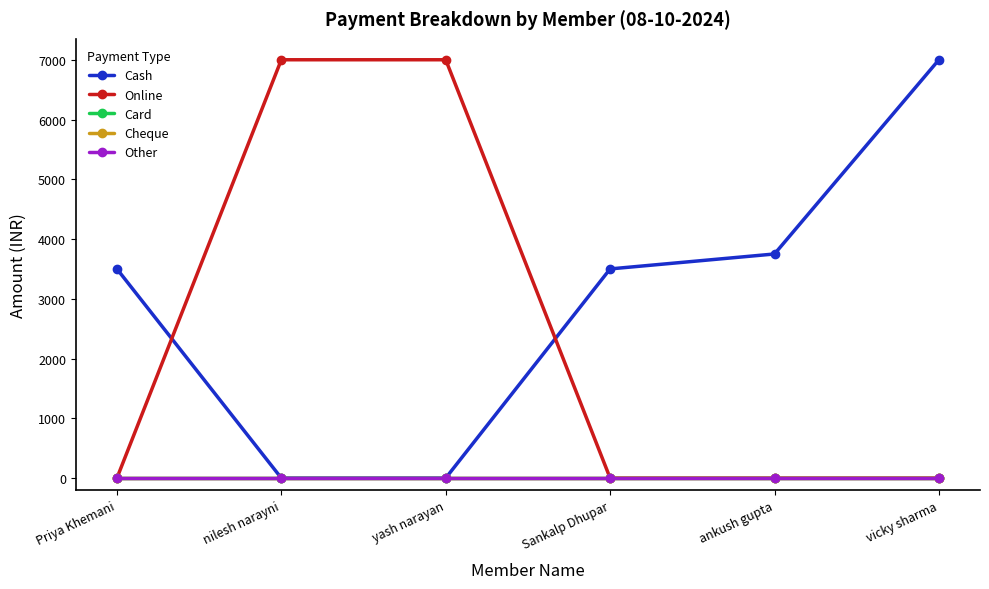

At which label does Cash reach its minimum?

nilesh narayni